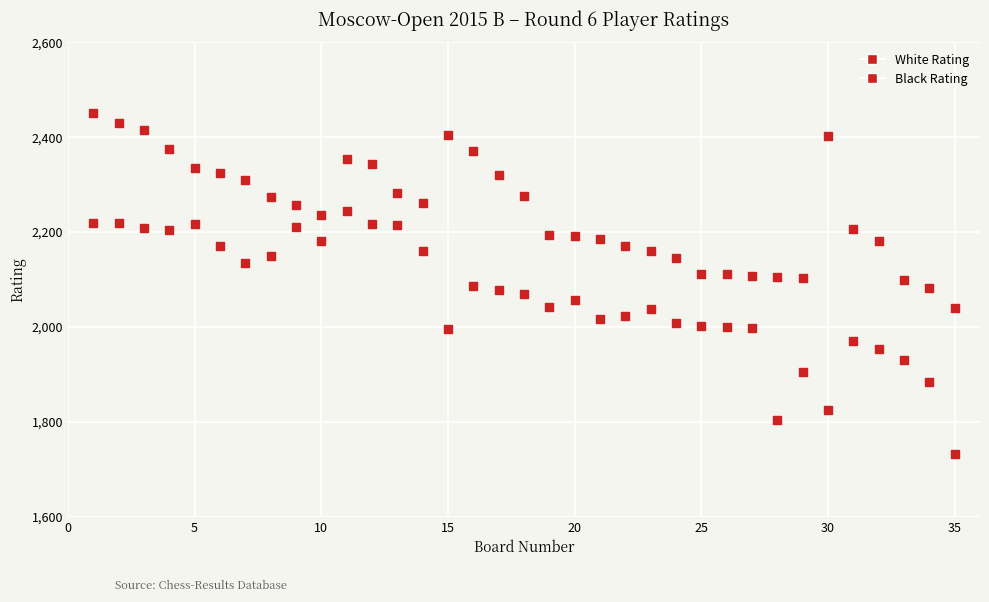

How many data points are displayed?

70